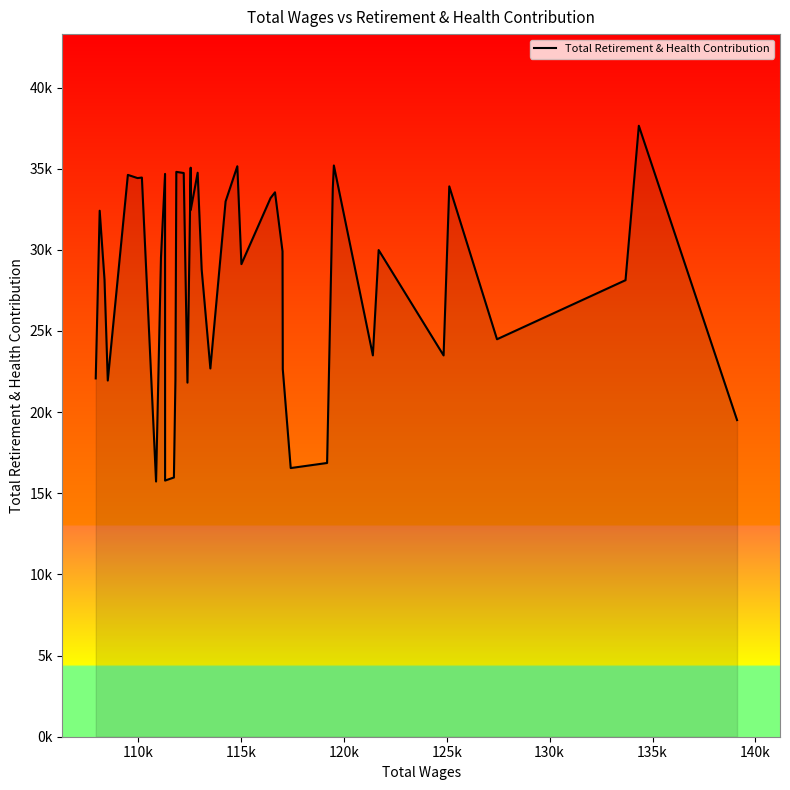

Does the chart display data point markers on the line(s)?

No